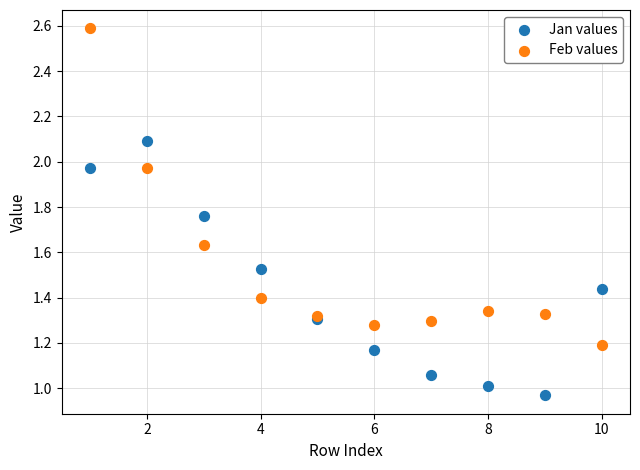

Which series contains the highest Y value?

Feb values